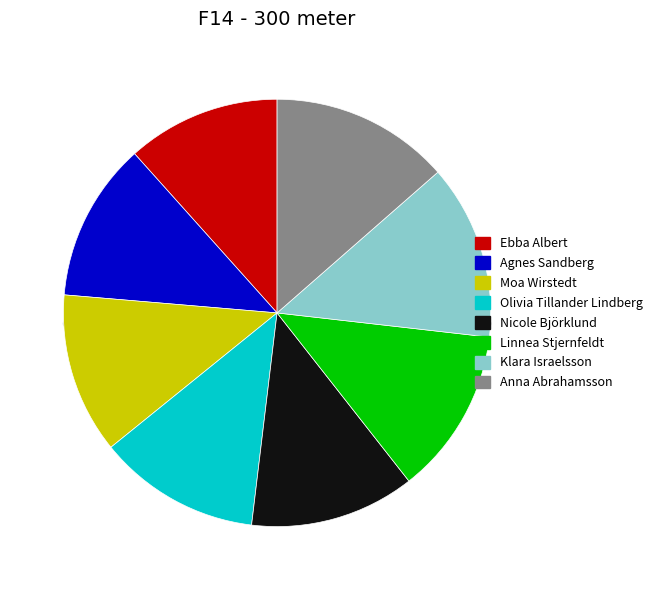

Does any single category account for the majority?

No